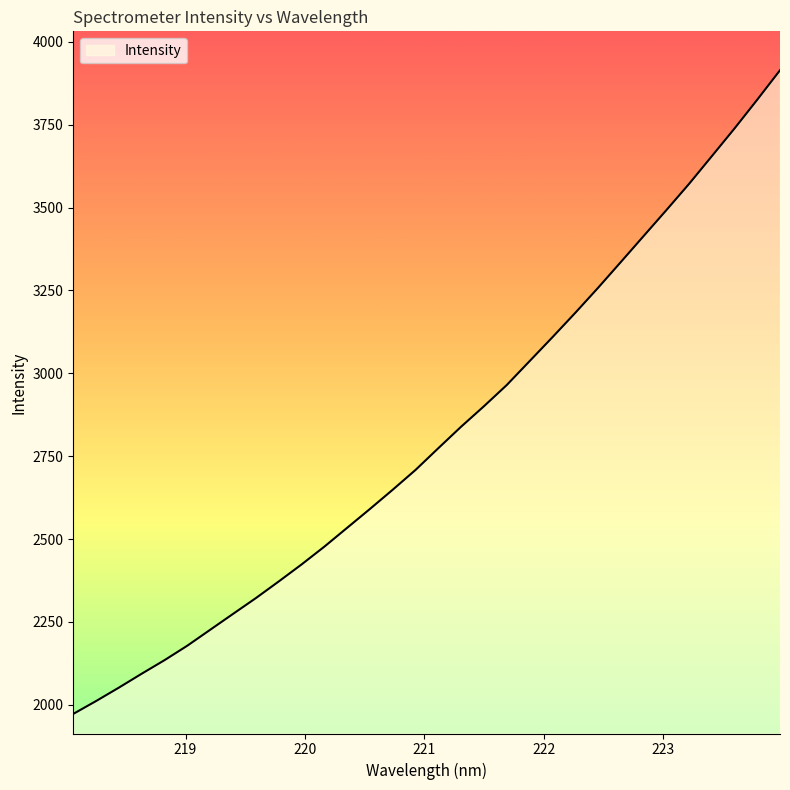

What is the difference between the maximum and minimum values?

1942.3